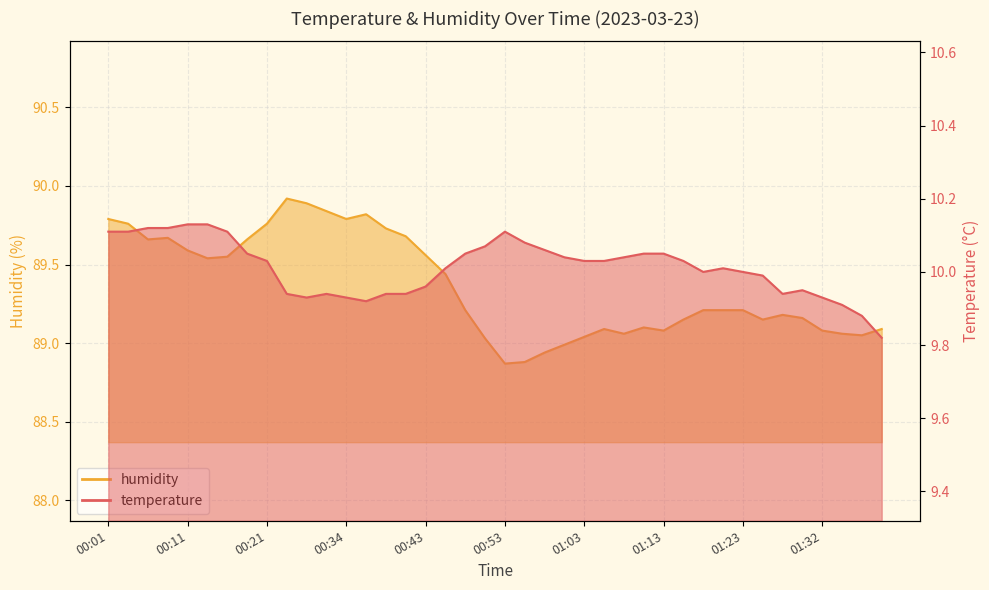

How many lines are shown in the chart?

2